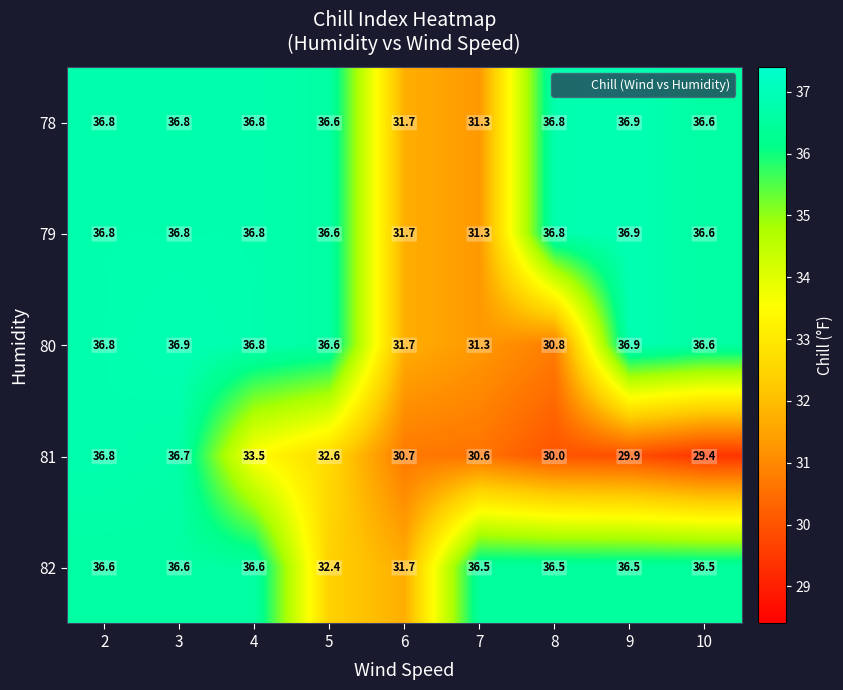

Where is 80 nearest to the value 33?

6